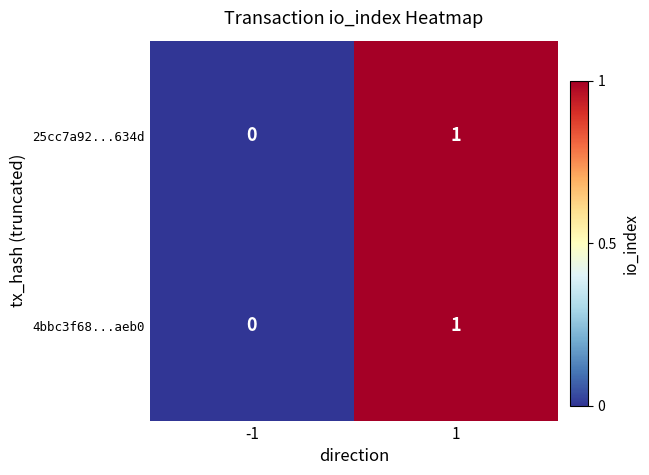

Reading left to right, what are all the values shown in this chart?

25cc7a92...634d: -1=0	1=1
4bbc3f68...aeb0: -1=0	1=1